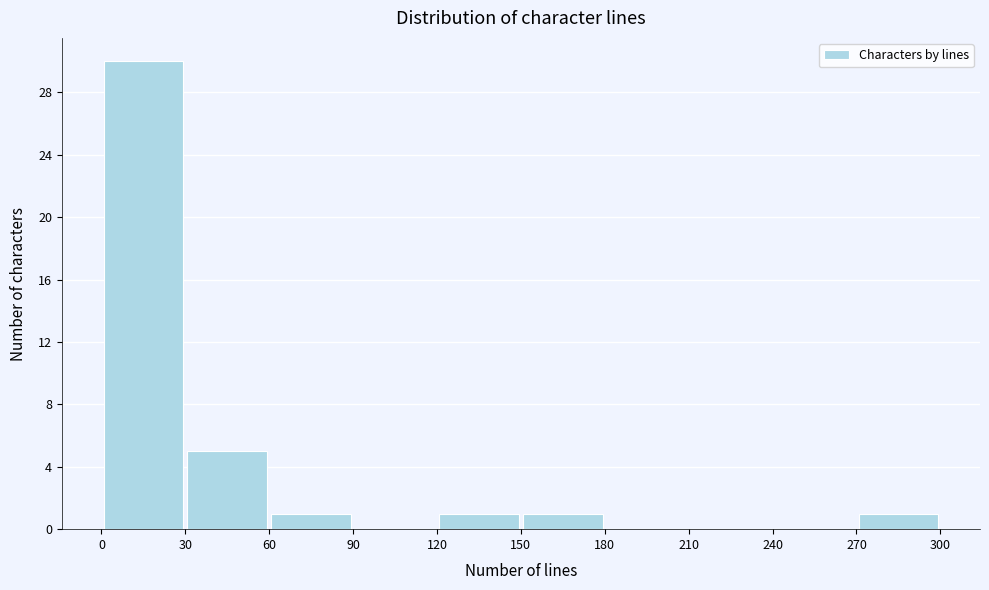

Reading left to right, list every bar in this chart as the range it spans on the x-axis followed by its height. The values are not printed on the chart, so give them approximately, as read against the axis.

0 to 30: 30
30 to 60: 5
60 to 90: 1
90 to 120: 0
120 to 150: 1
150 to 180: 1
180 to 210: 0
210 to 240: 0
240 to 270: 0
270 to 300: 1